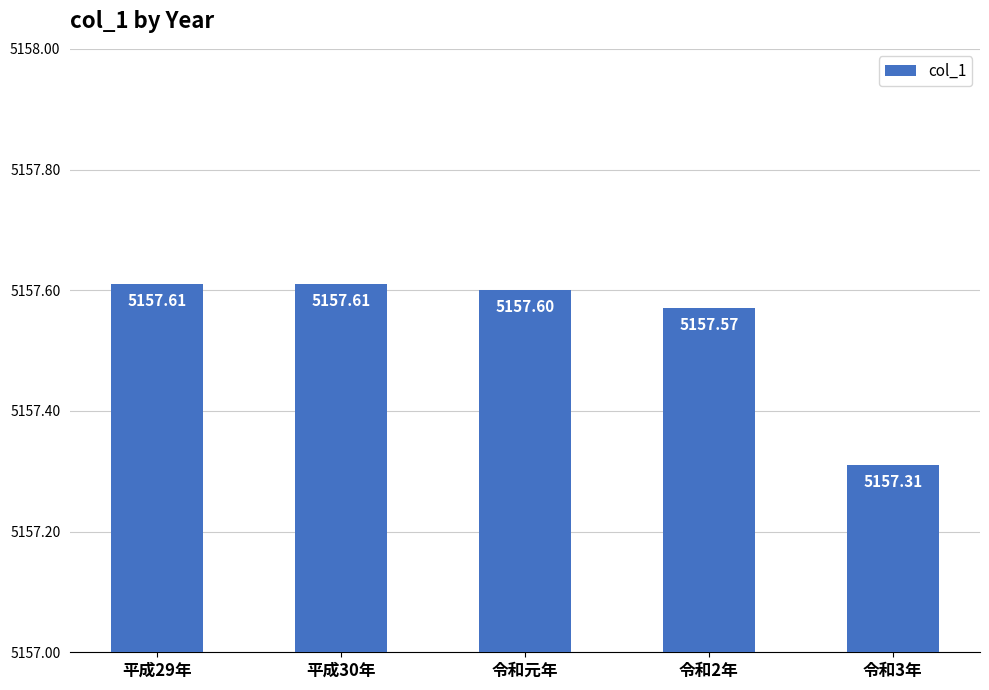

Reading left to right, what are all the values shown in this chart?

平成29年=5157.6	平成30年=5157.6	令和元年=5157.6	令和2年=5157.6	令和3年=5157.3